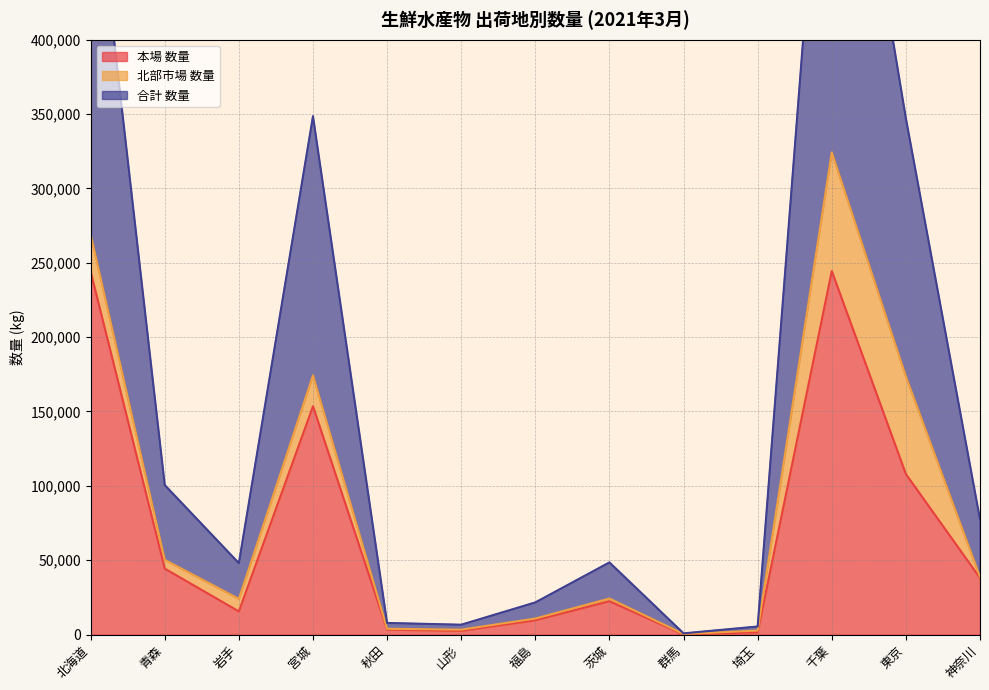

What is the maximum value for 本場 数量?

244413